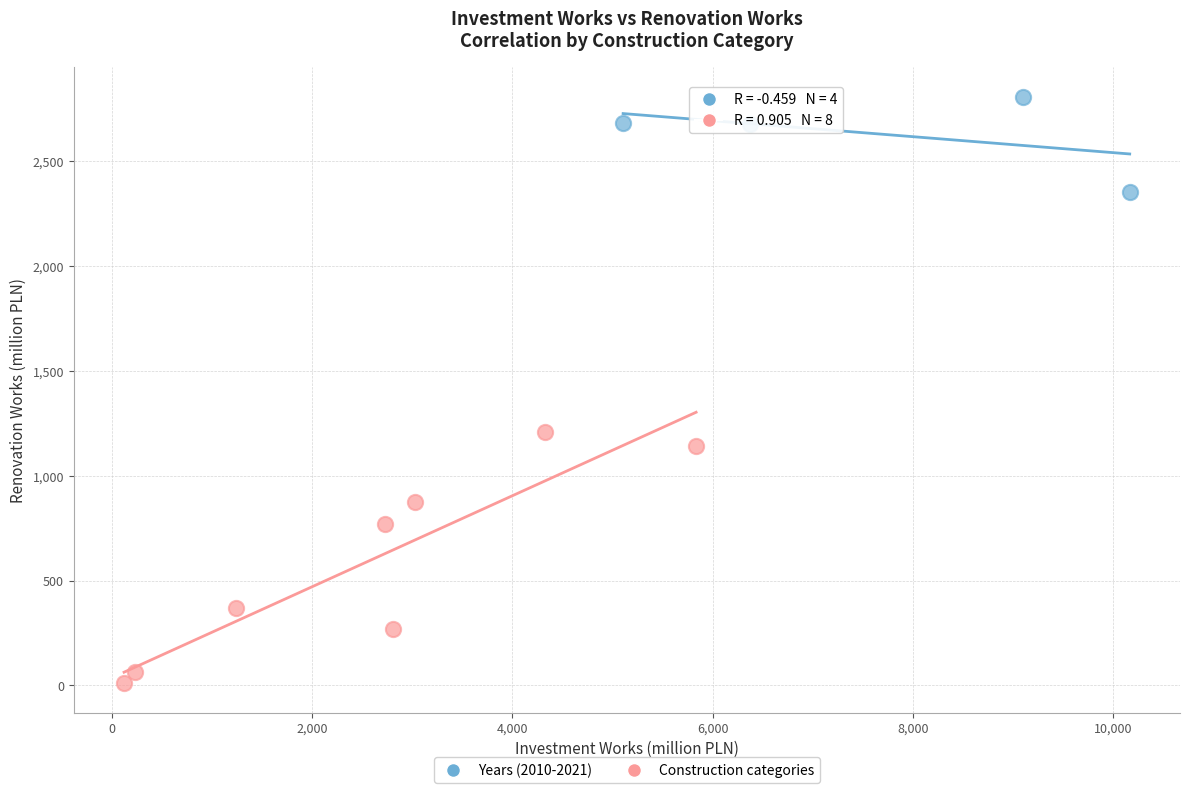

Which series contains the highest Y value?

Years (2010-2021)